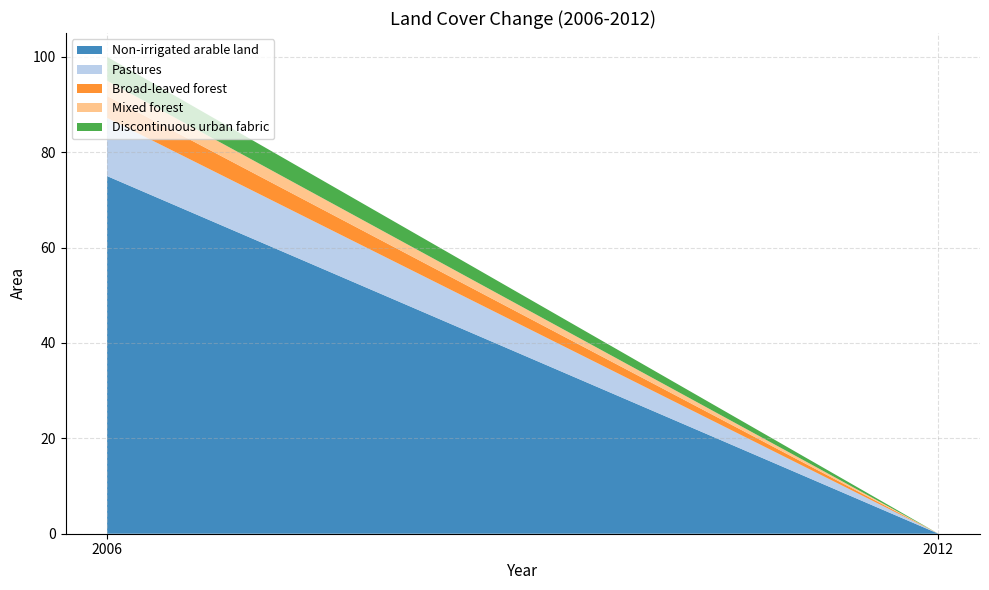

Reading right to left, transcribe all the data shown in this chart.

Non-irrigated arable land: Pastures=75.0	Non-irrigated arable land=0.0
Pastures: Pastures=12.2	Non-irrigated arable land=0.0
Broad-leaved forest: Pastures=4.6	Non-irrigated arable land=0.0
Mixed forest: Pastures=3.2	Non-irrigated arable land=0.0
Discontinuous urban fabric: Pastures=5.0	Non-irrigated arable land=0.0